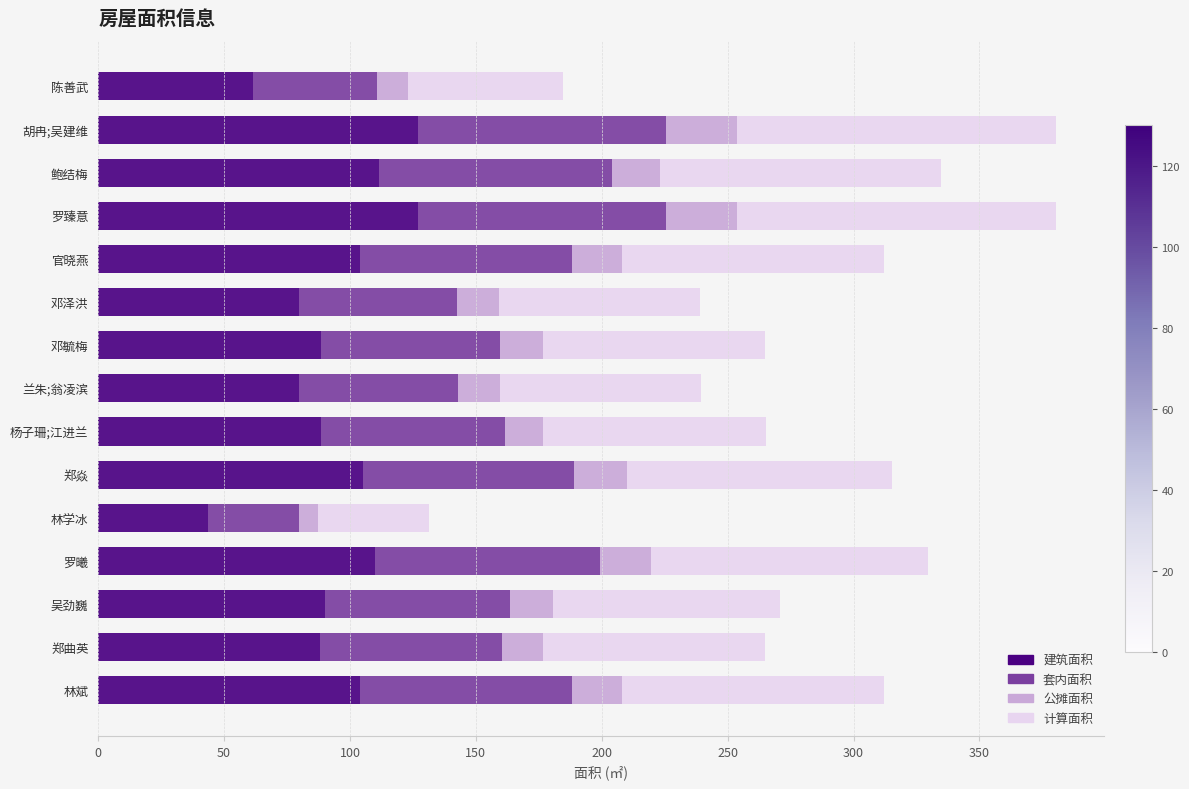

Which category has the lowest value in the 建筑面积 series?

林学冰